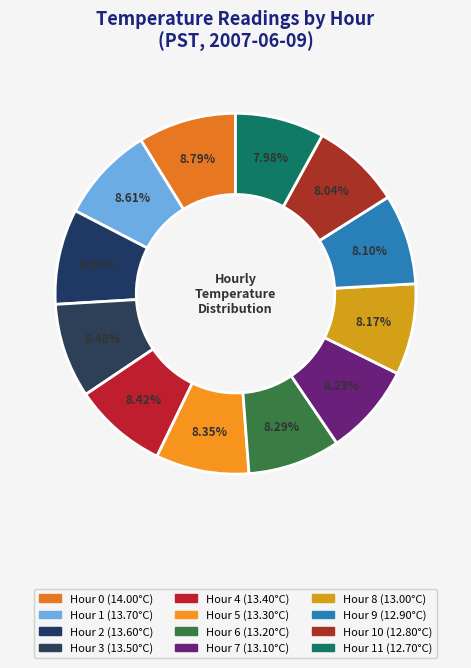

Is there any slice that represents more than half of the pie?

No